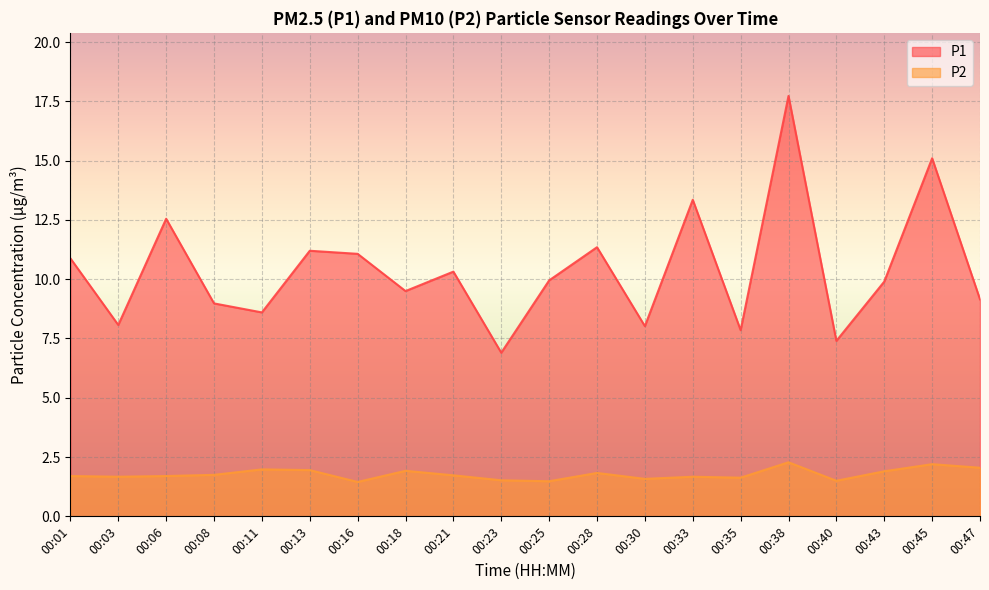

Which series changed the most between 00:01 and 00:03?

P1